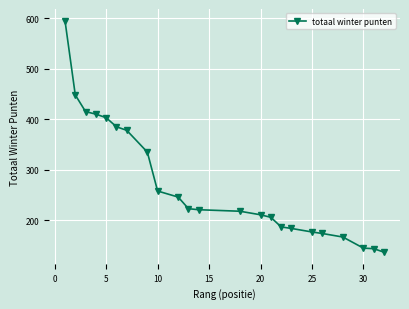

Is this an area chart (filled region under the line)?

No